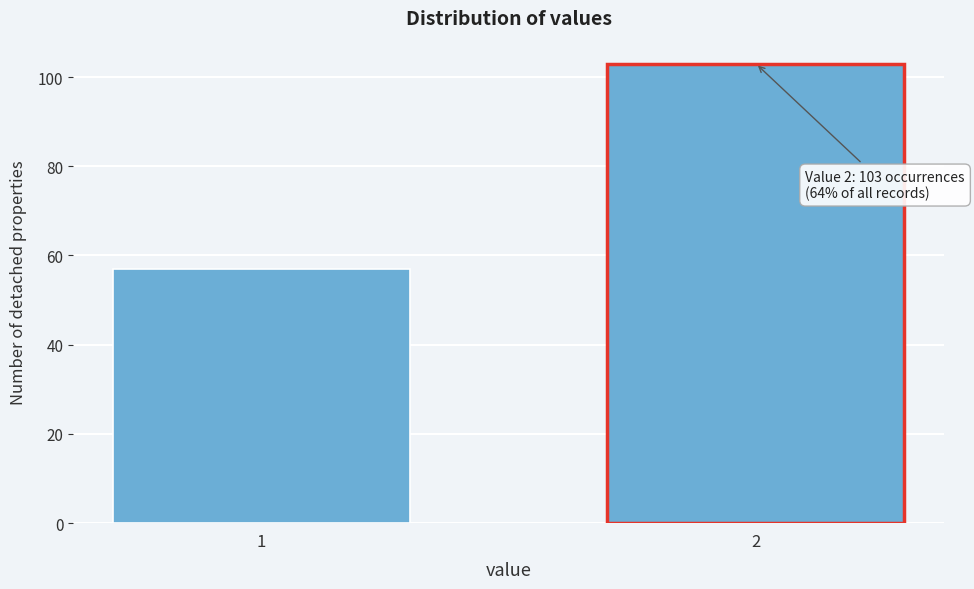

Reading left to right, extract all data points from this chart.

1=57	2=103